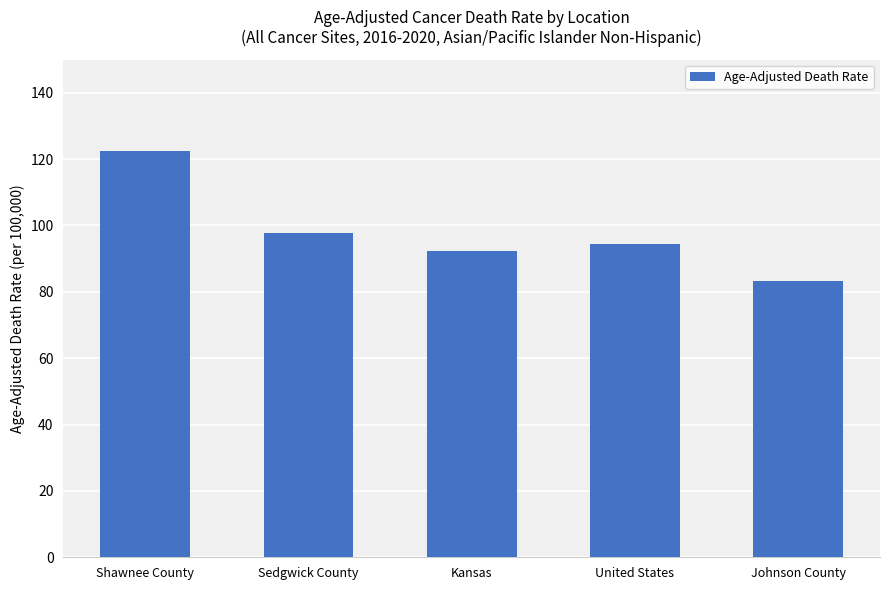

Read the value at United States.

94.5